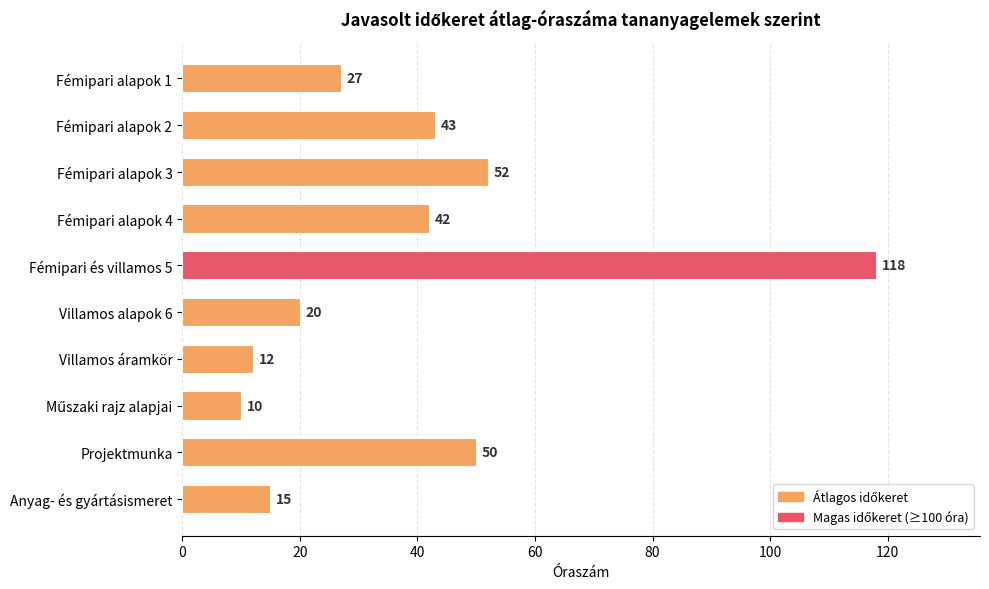

True or false: the data shows 16 at Fémipari alapok 2.

False